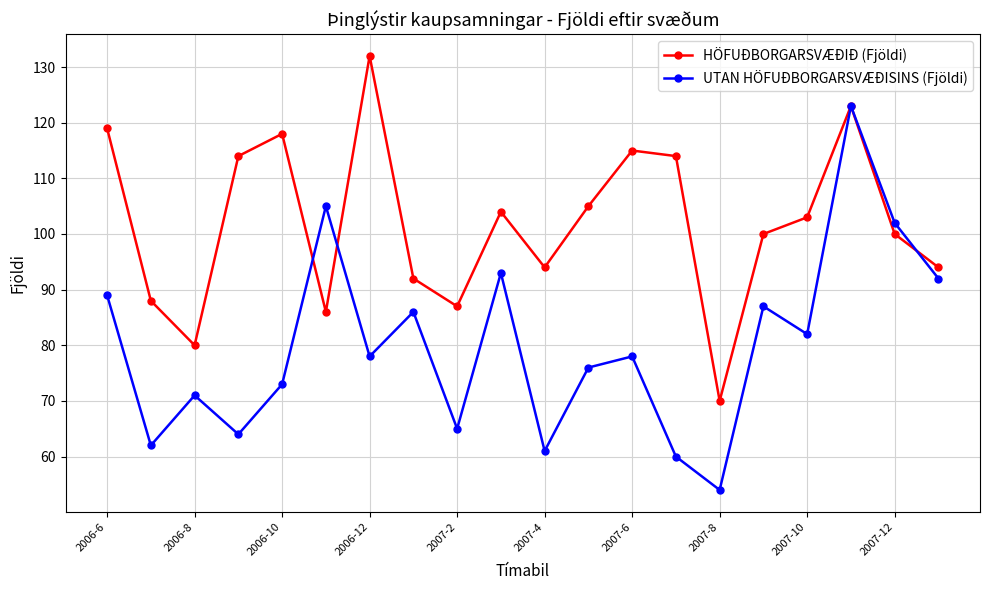

What is the value of the UTAN HÖFUÐBORGARSVÆÐISINS (Fjöldi) point at the 15th from the left?

54